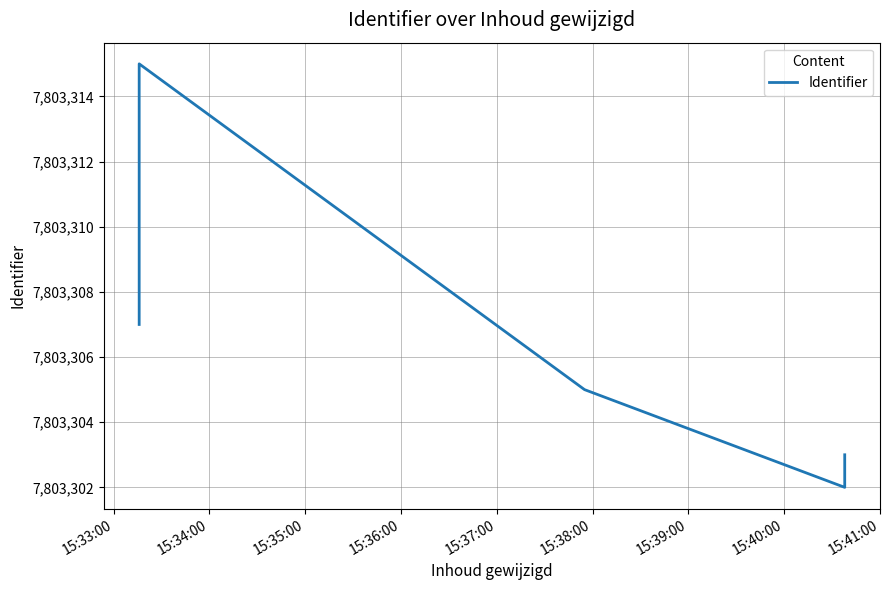

The chart shows a value of 3182994 at 15:38:00. True or false?

False